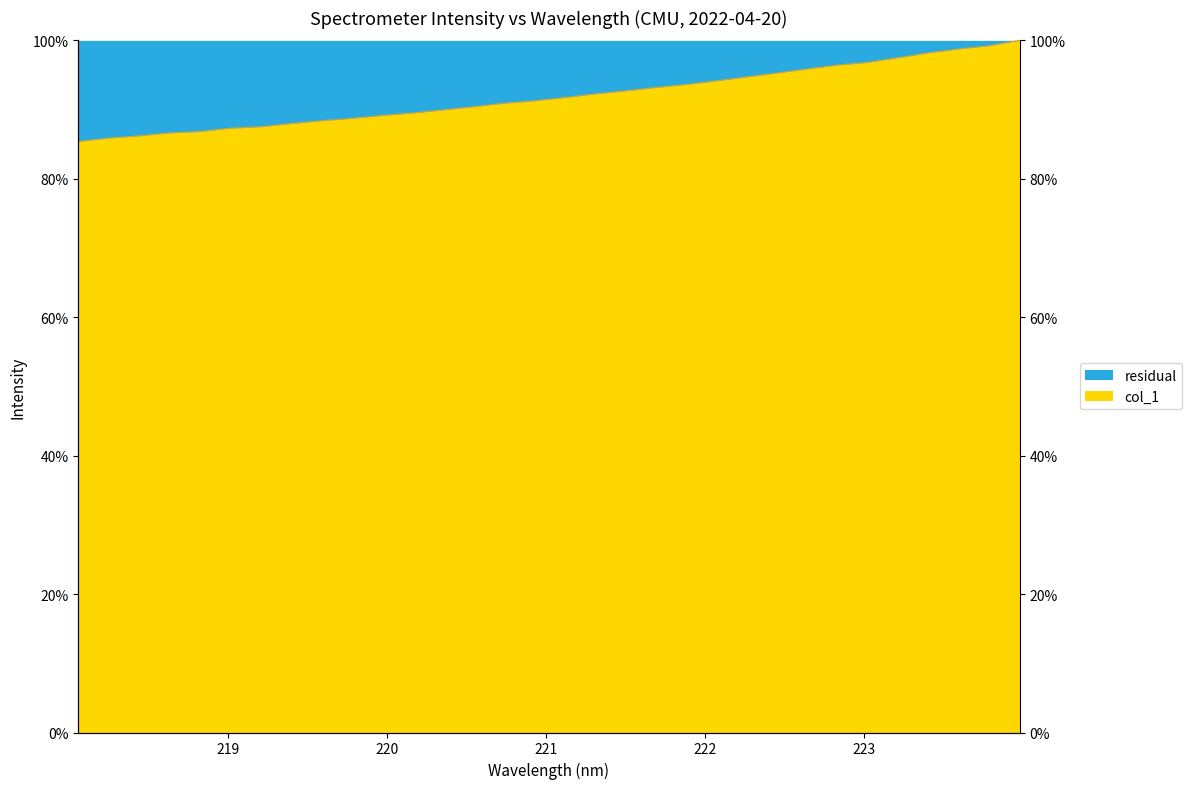

Reading left to right, extract all data points from this chart.

218.0596=85.4	218.2508=85.9	218.442=86.2	218.6332=86.6	218.8244=86.8	219.0156=87.3	219.2067=87.5	219.3979=88.0	219.589=88.4	219.7801=88.7	219.9712=89.1	220.1623=89.5	220.3533=89.9	220.5444=90.4	220.7354=90.9	220.9264=91.3	221.1174=91.7	221.3083=92.3	221.4993=92.7	221.6902=93.2	221.8812=93.6	222.0721=94.1	222.263=94.7	222.4538=95.3	222.6447=95.9	222.8355=96.4	223.0264=96.8	223.2172=97.5	223.408=98.2	223.5987=98.8	223.7895=99.2	223.9802=100.0